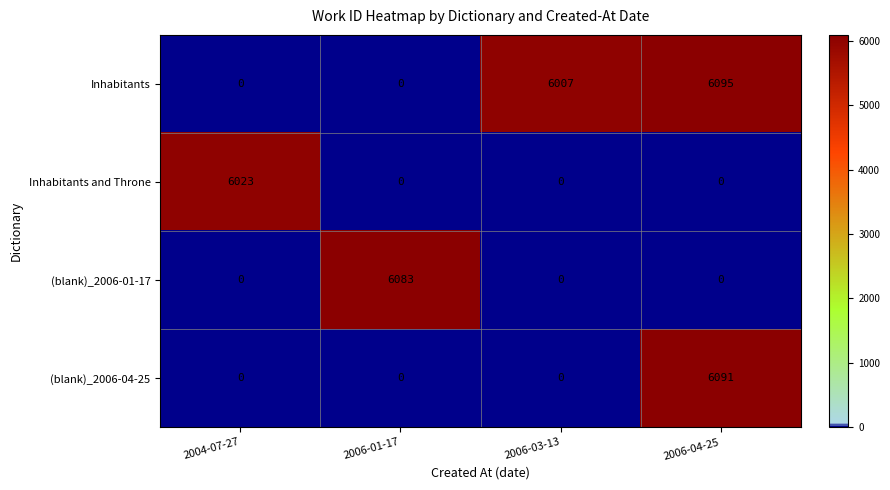

Rank the series by their maximum value, from highest to lowest.

Inhabitants, (blank)_2006-04-25, (blank)_2006-01-17, Inhabitants and Throne